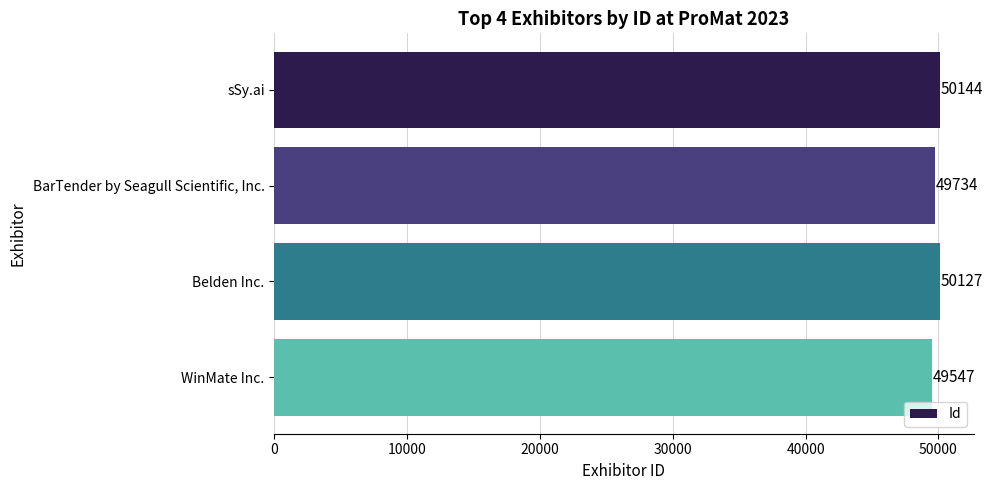

At which label is the value closest to 49845?

BarTender by Seagull Scientific, Inc.